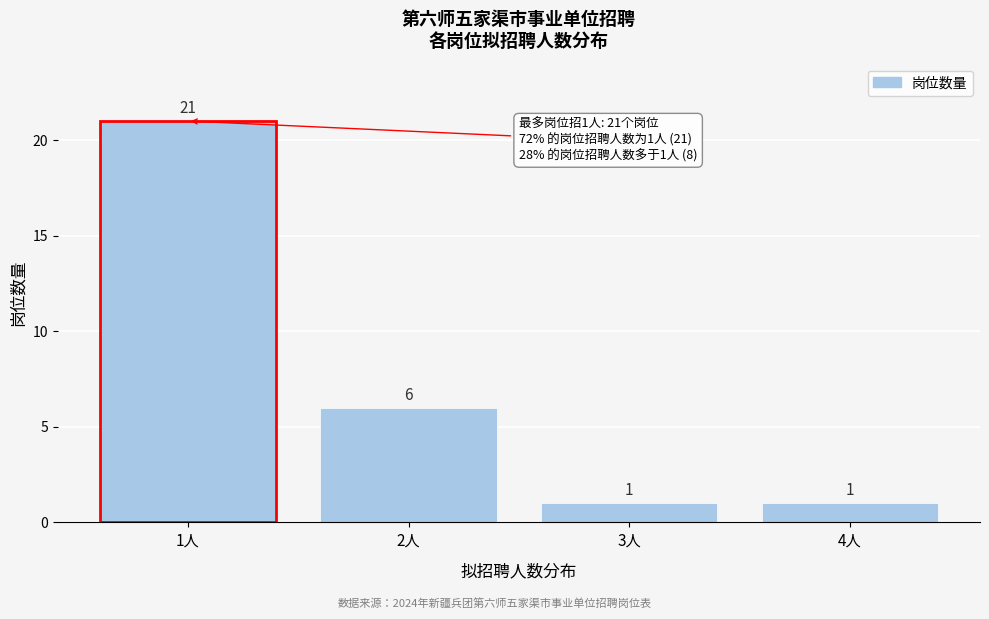

Reading left to right, extract all data points from this chart.

1人=21	2人=6	3人=1	4人=1